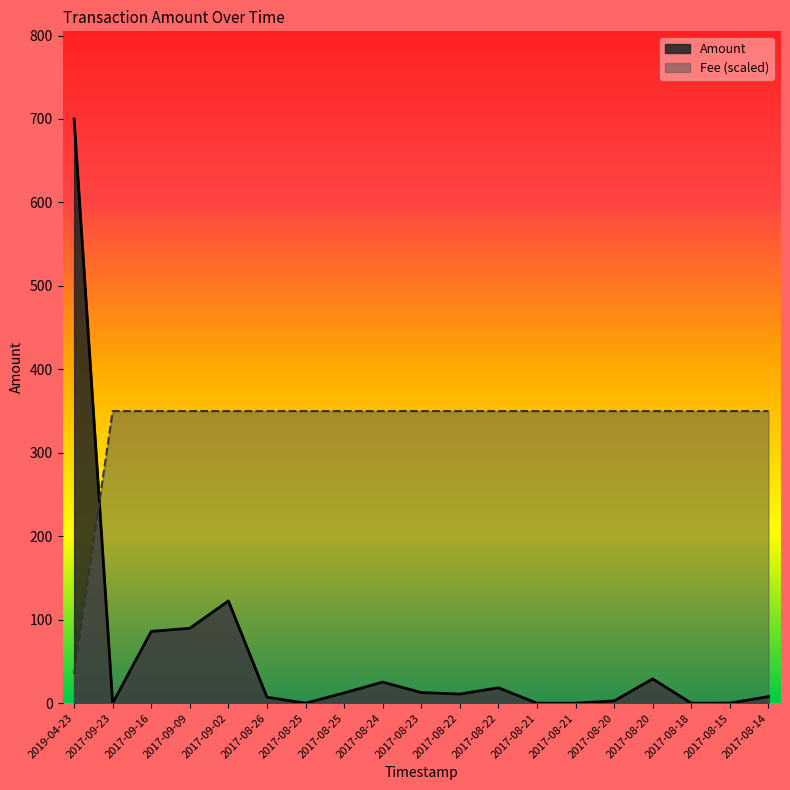

What is the change in value from 2017-08-24 to 2017-08-21?

-25.3